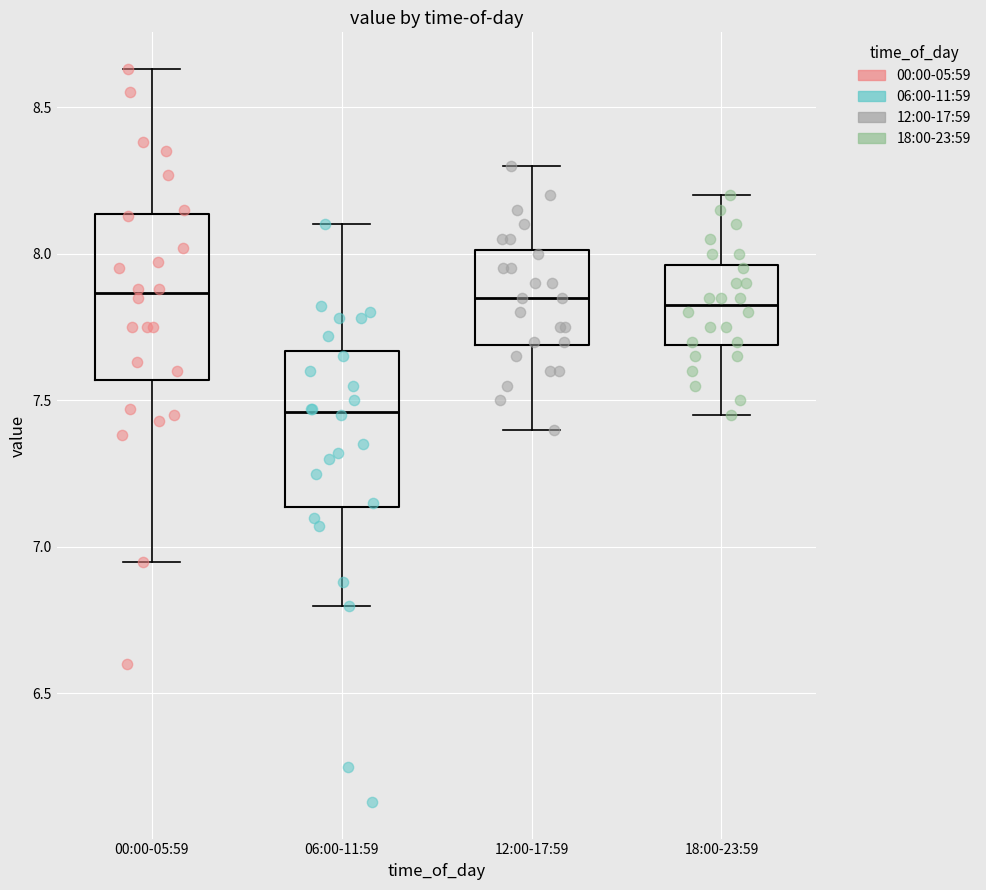

Reading left to right, read every box against the y-axis: the position of its median line, the range the box covers, and the ends of its whiskers. The values are not printed on the chart, so give them approximately, as read against the axis.

00:00-05:59: median 7.85, box 7.55 to 8.15, whiskers 6.95 to 8.65
06:00-11:59: median 7.45, box 7.15 to 7.65, whiskers 6.80 to 8.10
12:00-17:59: median 7.85, box 7.70 to 8.00, whiskers 7.40 to 8.30
18:00-23:59: median 7.85, box 7.70 to 7.95, whiskers 7.45 to 8.20